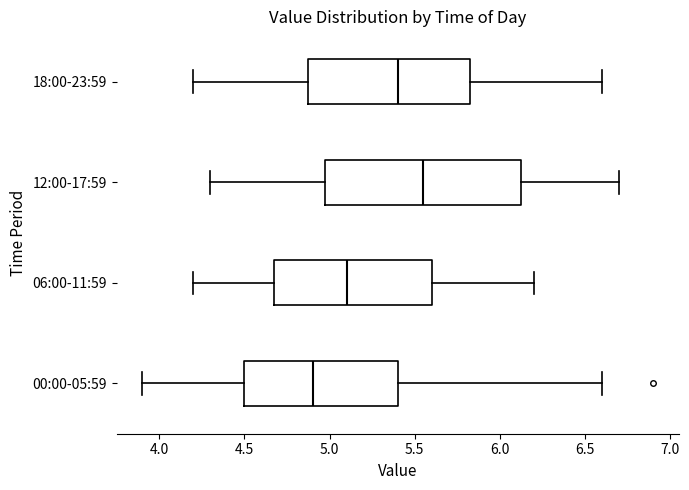

Reading bottom to top, read every box against the x-axis: the position of its median line, the range the box covers, and the ends of its whiskers. The values are not printed on the chart, so give them approximately, as read against the axis.

00:00-05:59: median 4.90, box 4.50 to 5.40, whiskers 3.90 to 6.60
06:00-11:59: median 5.10, box 4.70 to 5.60, whiskers 4.20 to 6.20
12:00-17:59: median 5.55, box 5.00 to 6.15, whiskers 4.30 to 6.70
18:00-23:59: median 5.40, box 4.90 to 5.85, whiskers 4.20 to 6.60